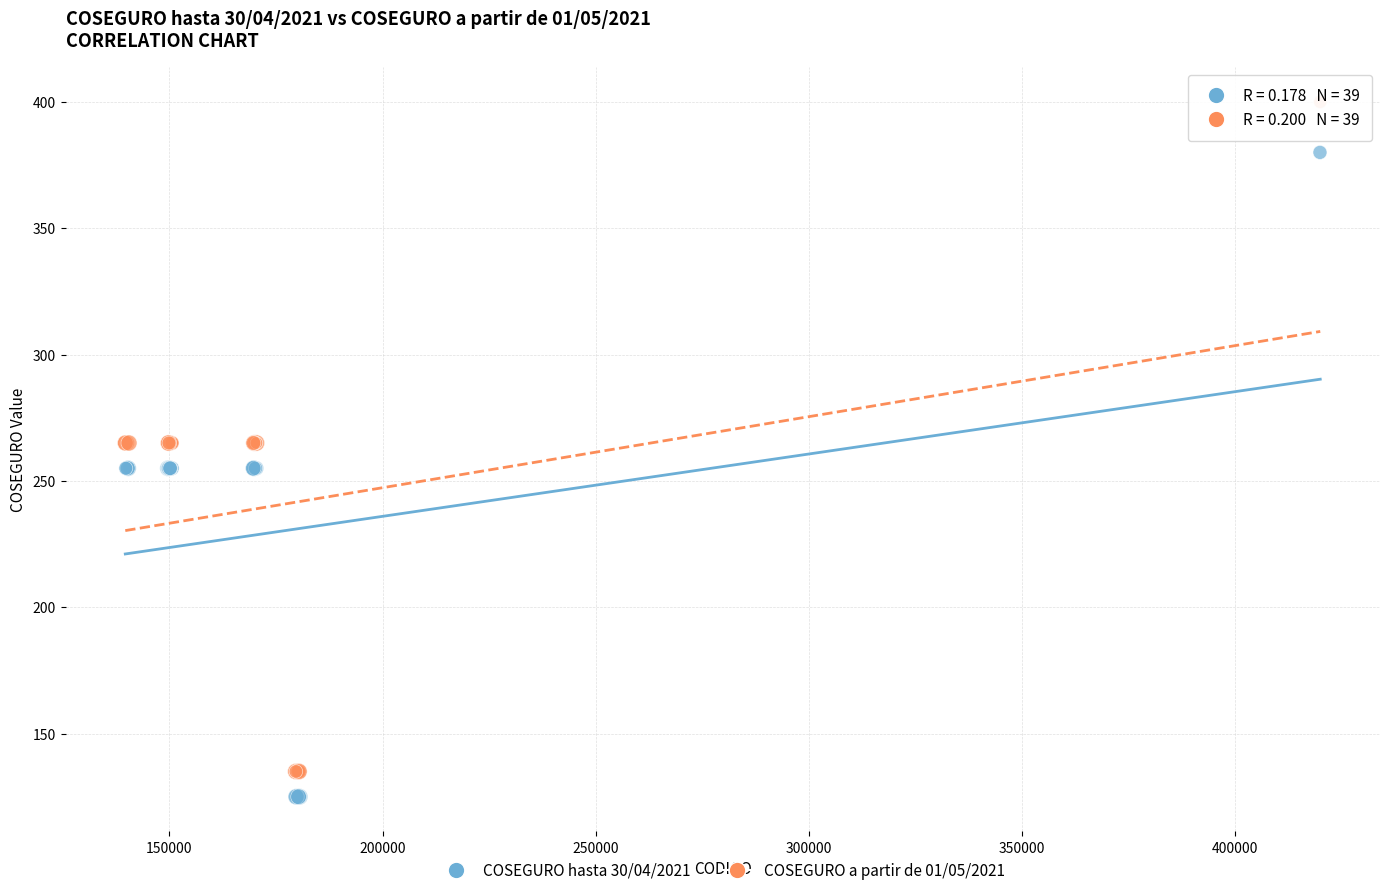

Which series has the widest spread of Y values?

COSEGURO a partir de 01/05/2021